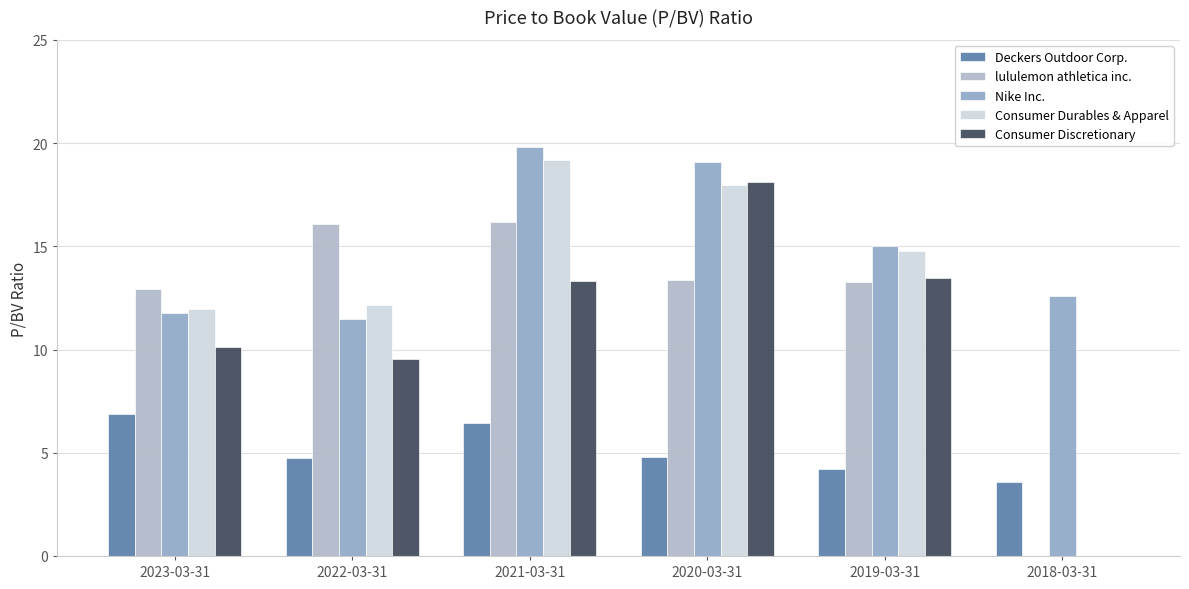

At which label does Consumer Discretionary first exceed 13?

2021-03-31